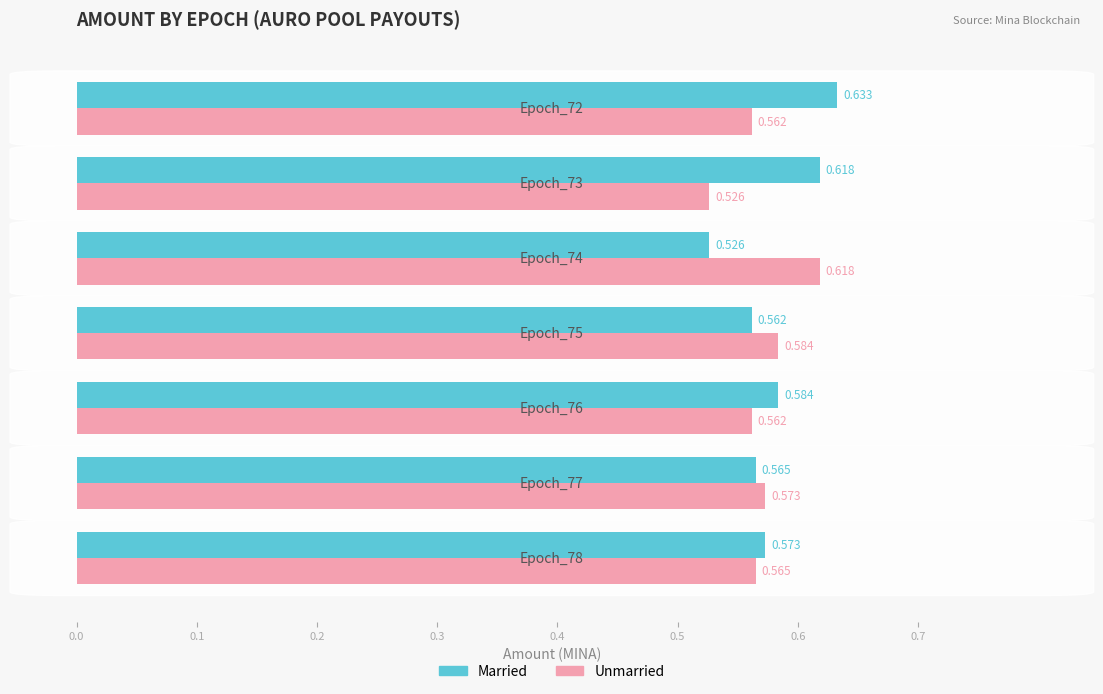

Which series has the widest spread of values?

Married